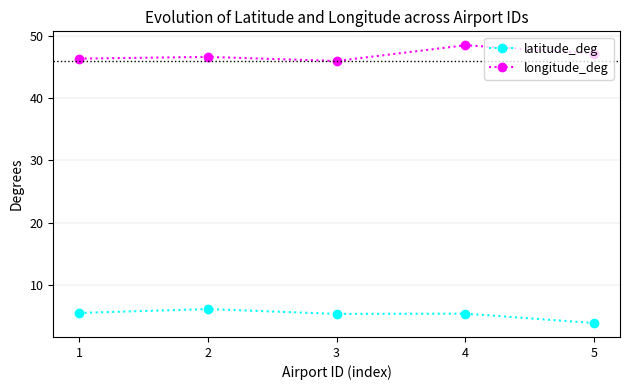

Is the value of longitude_deg at 4 greater than the value of latitude_deg at 2?

Yes